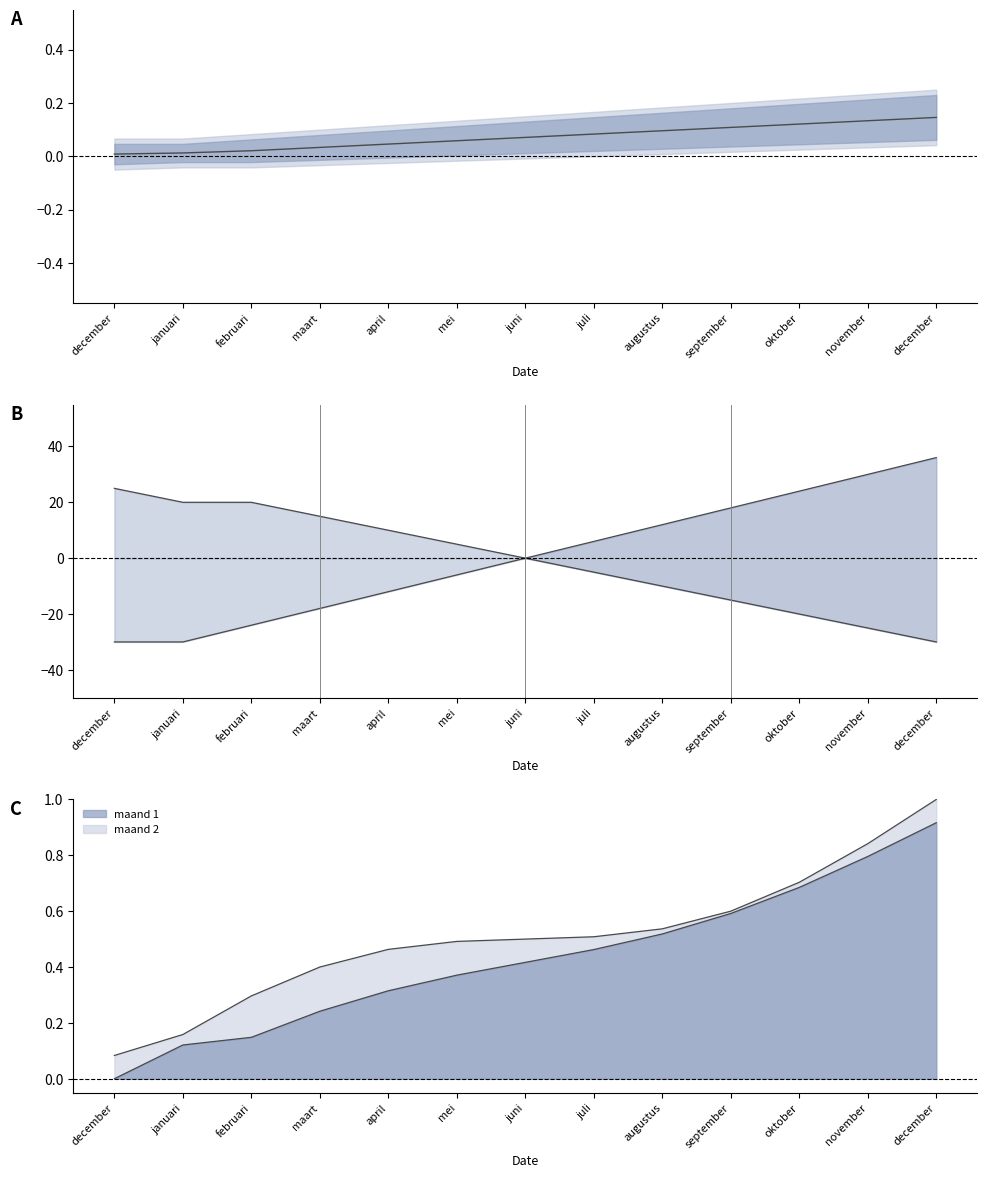

Which has a higher value, december or februari?

februari